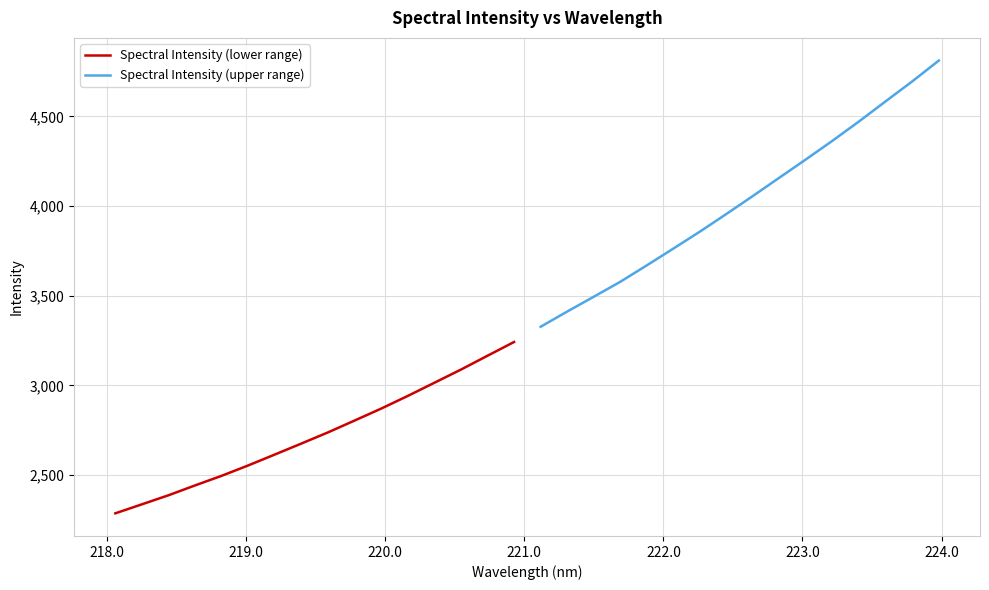

What is the maximum value for Spectral Intensity (lower range)?

3242.0